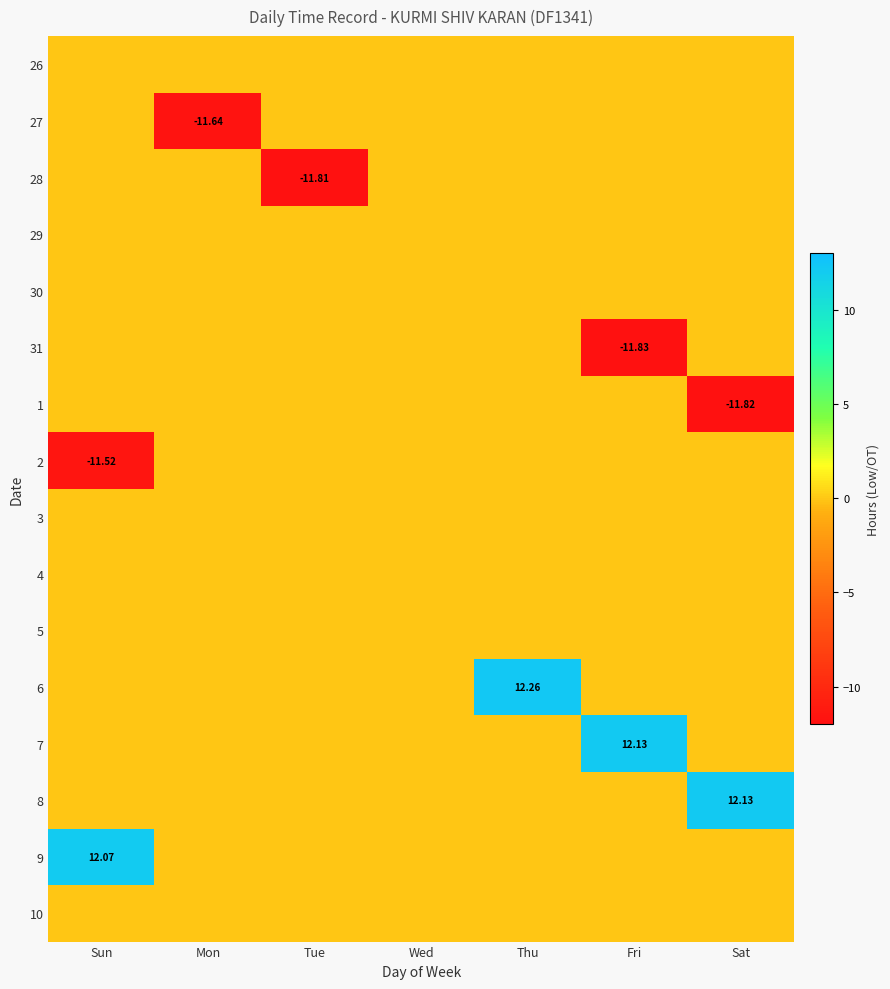

How many values in the 1 series are below 0?

1